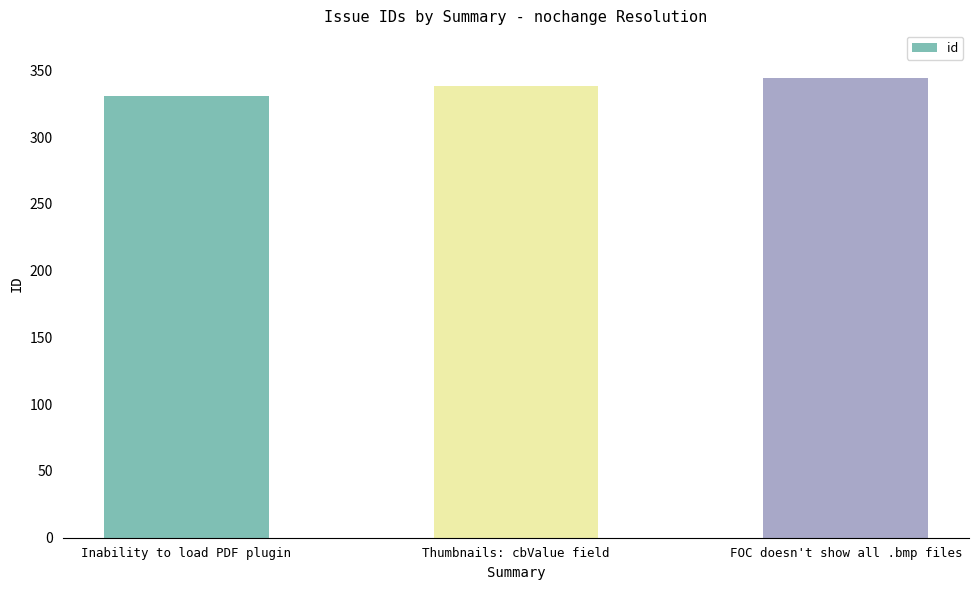

What is the average value?

338